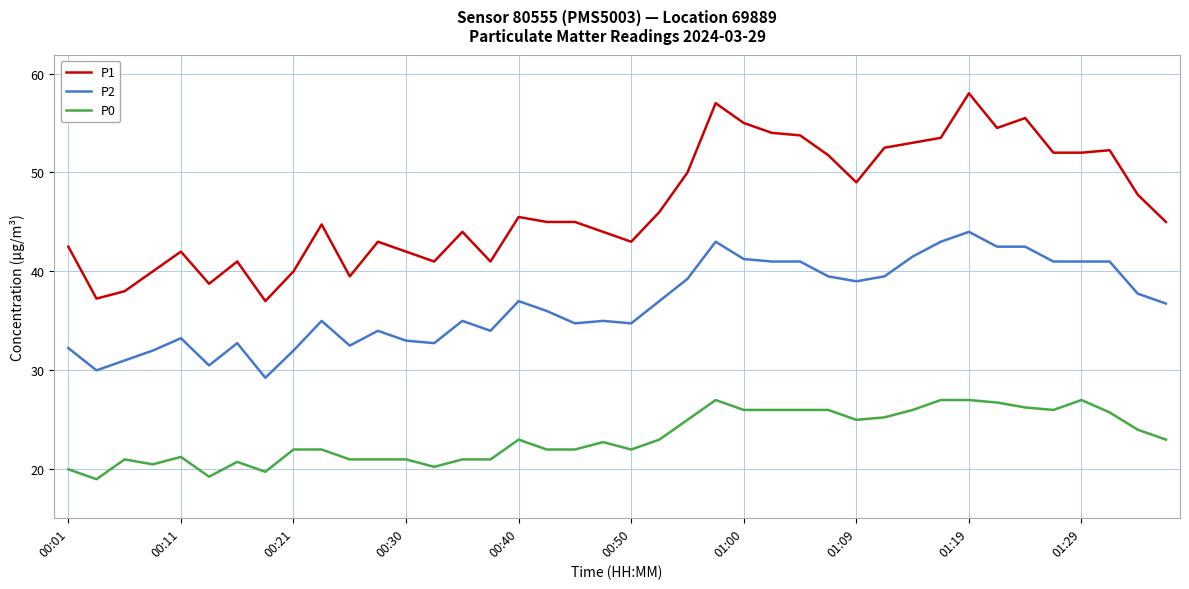

What is the greatest value displayed?

58.0